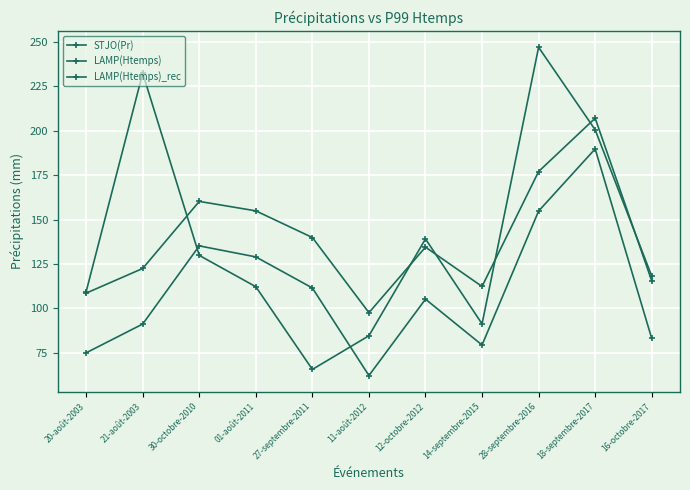

What is the label of the 11th point from the right?

20-août-2003